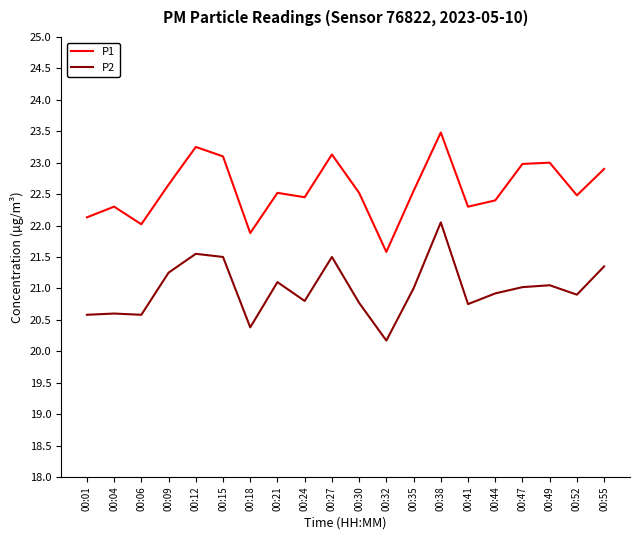

List the series in order of their overall mean, highest first.

P1, P2